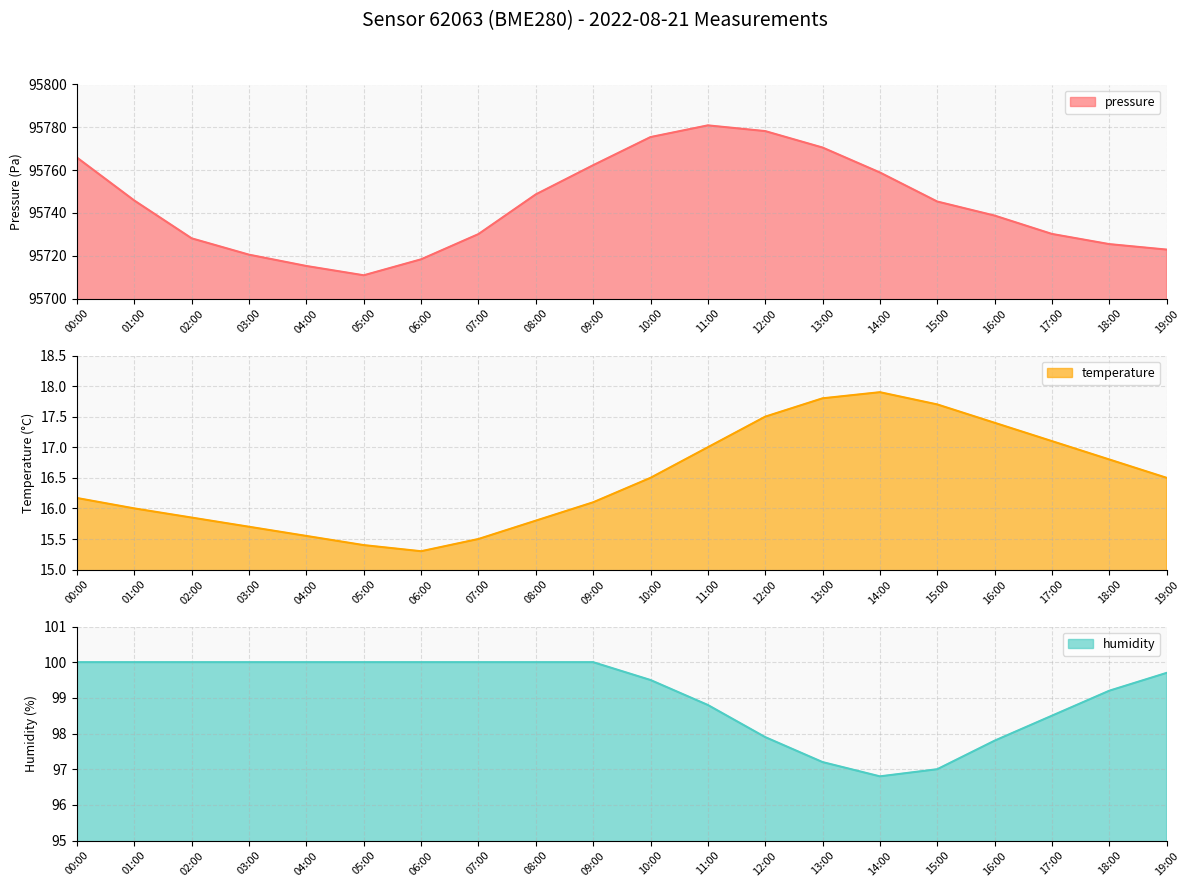

What position from the left is 09:00?

10